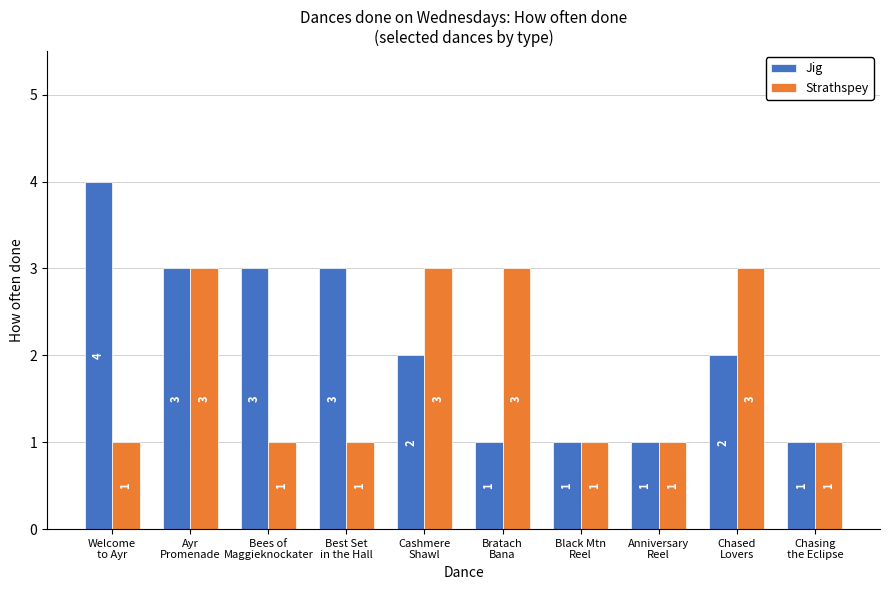

List the series in order of their overall mean, highest first.

Jig, Strathspey